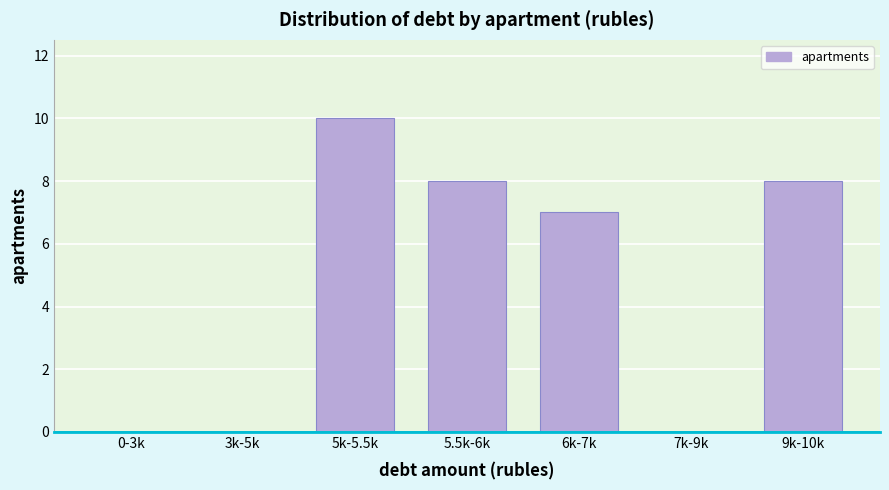

Reading right to left, list all the values displayed in this chart.

9k-10k=8	7k-9k=0	6k-7k=7	5.5k-6k=8	5k-5.5k=10	3k-5k=0	0-3k=0